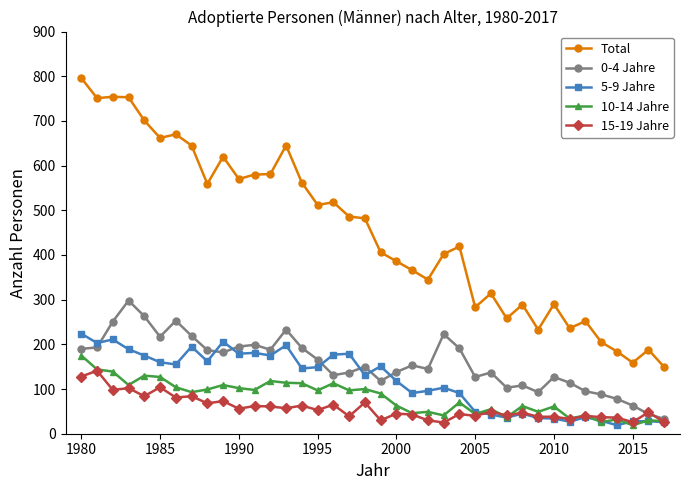

Count the number of data series in this chart.

5